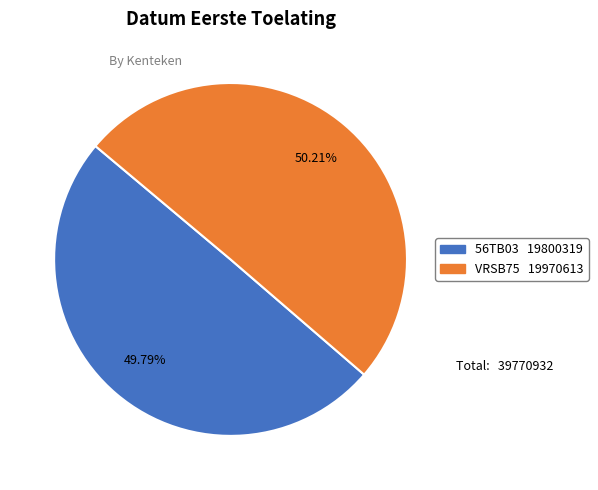

To the nearest percent, what is the combined percentage of 56TB03 and VRSB75?

100%